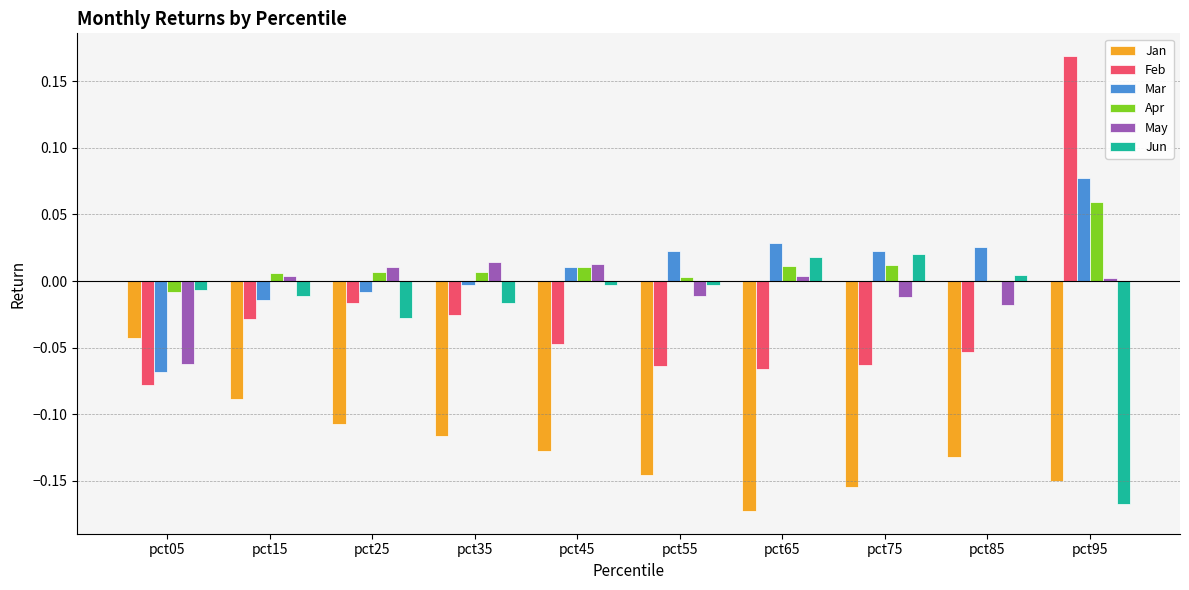

The Feb series shows -0.0 at pct25. True or false?

True